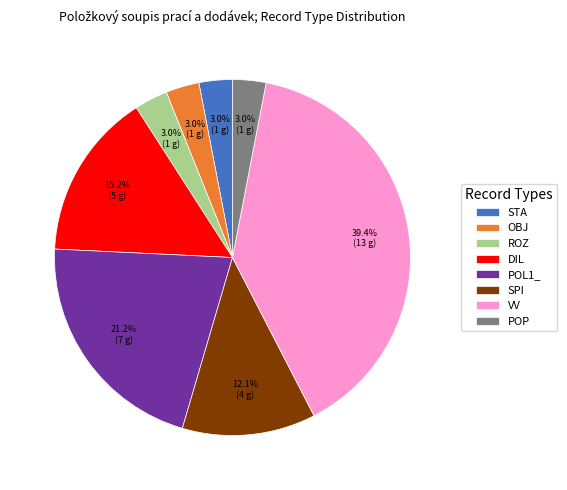

Does any single category account for the majority?

No